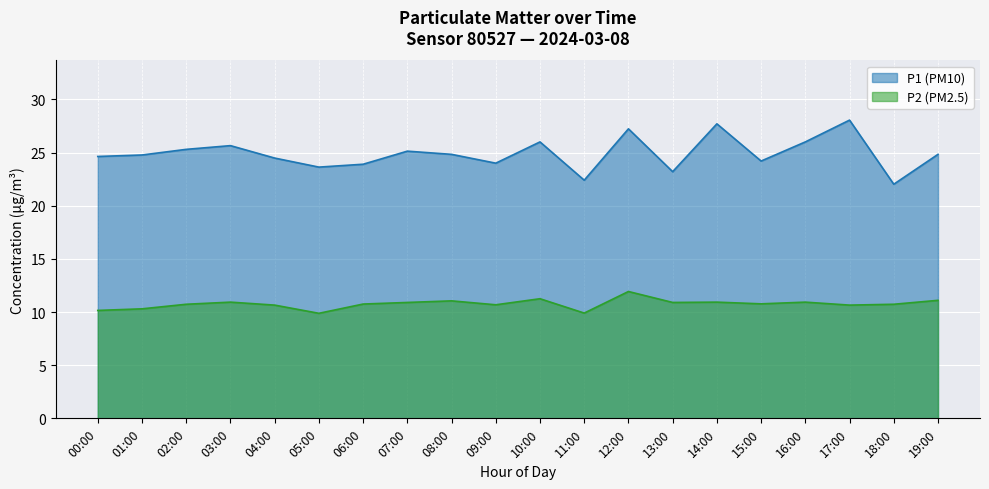

Which series has the largest range (max minus min)?

P1 (PM10)